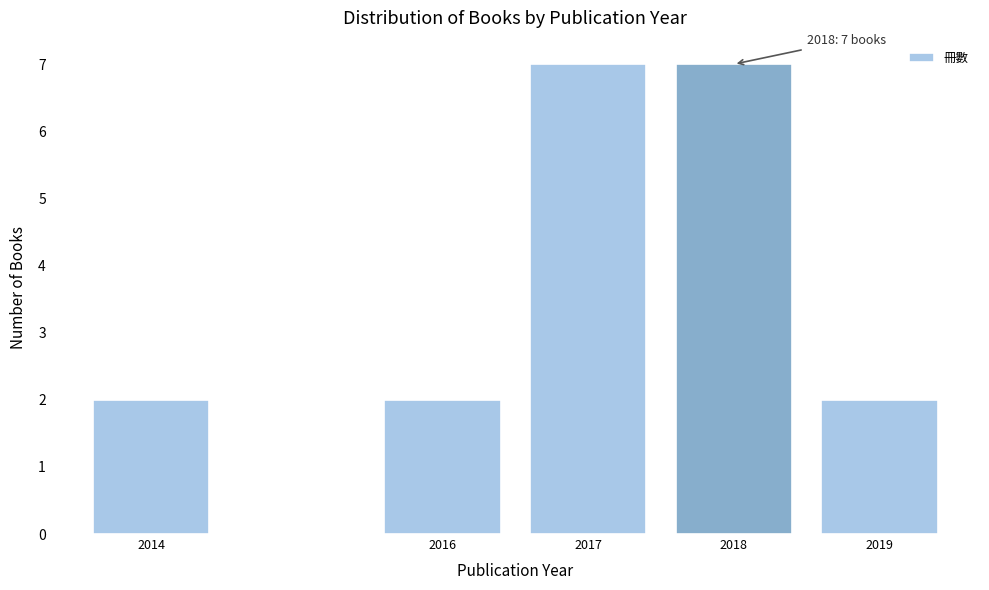

Reading right to left, list all the values displayed in this chart.

2	7	7	2	2